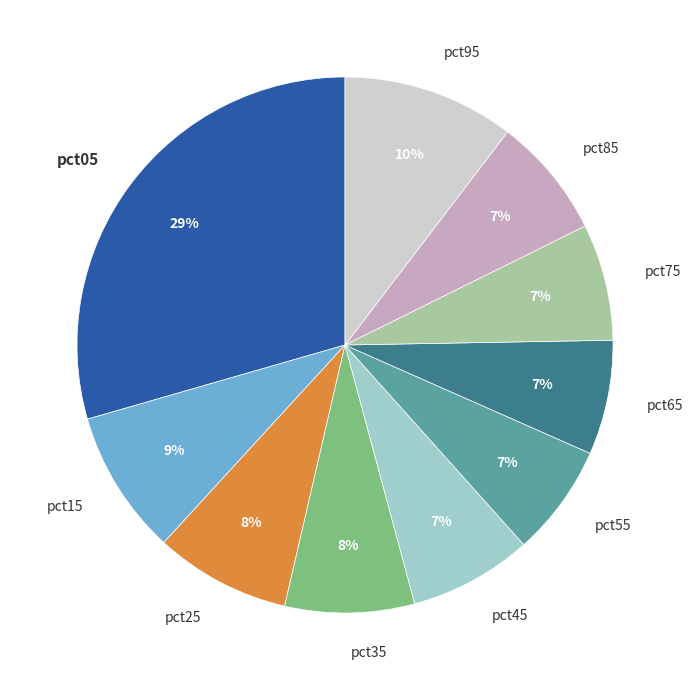

Which category has the biggest portion of the pie?

pct05